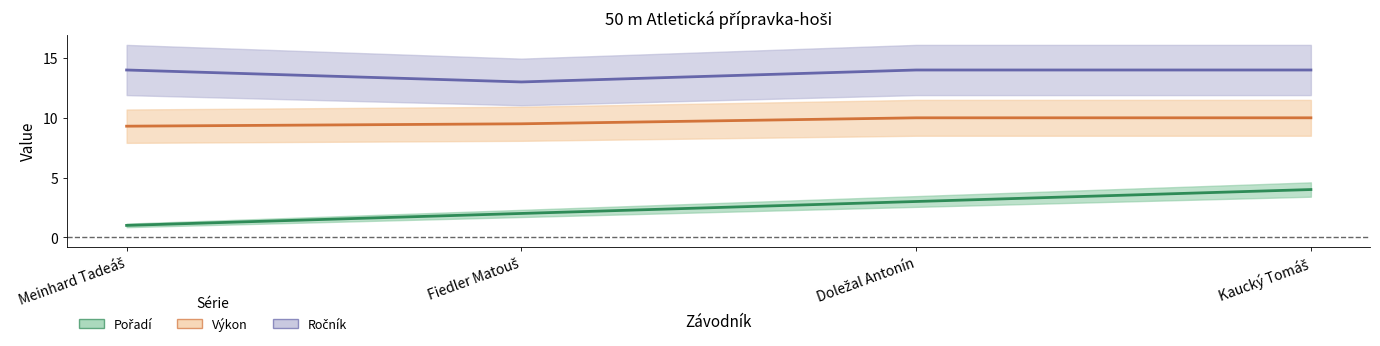

Where is Pořadí nearest to the value 2?

Fiedler Matouš